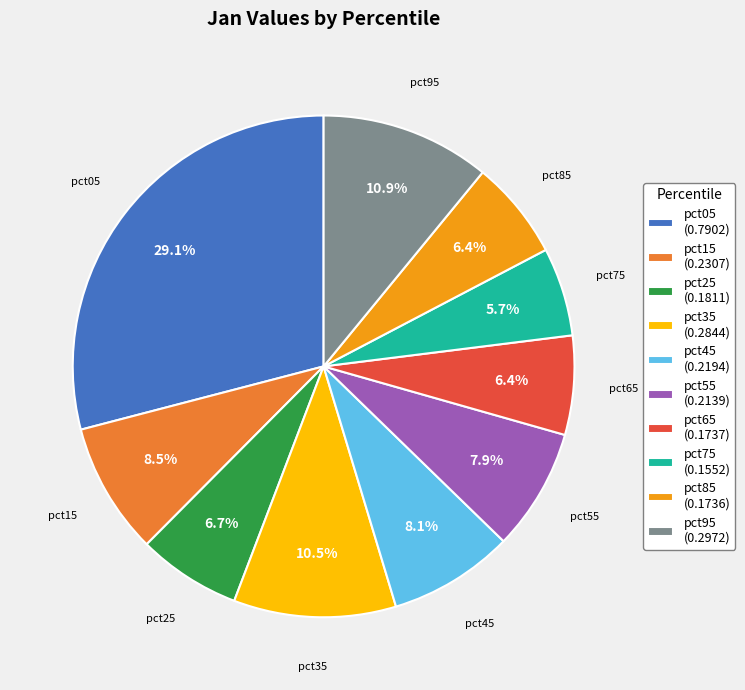

Which slice is the smallest?

pct75